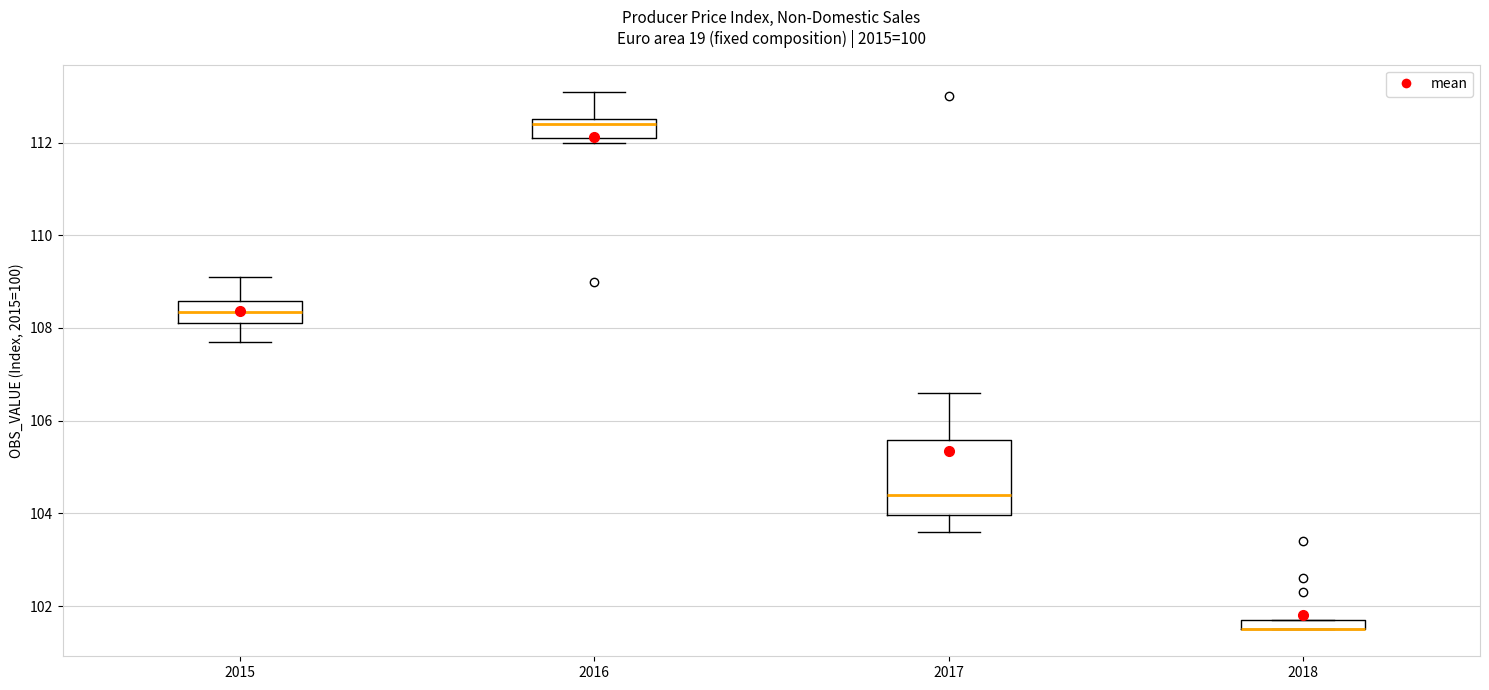

Where is the lower edge of the box at x = 2017 on the y-axis? The values are not printed on the chart, so give them approximately, as read against the axis.

104.0